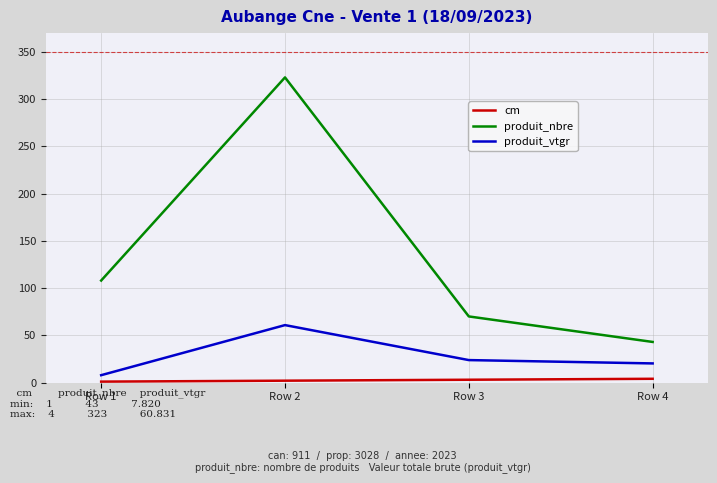

At which label does produit_nbre reach its minimum?

Row 4